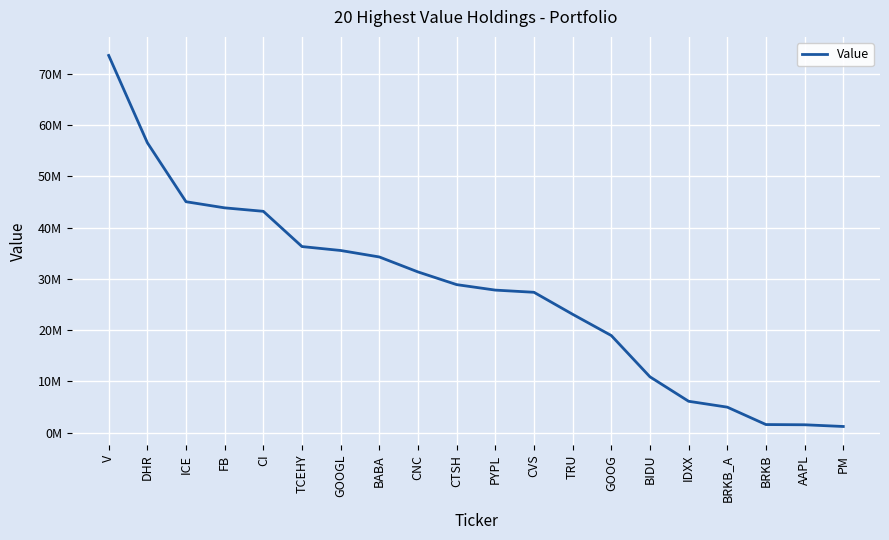

Does the chart display data point markers on the line(s)?

No